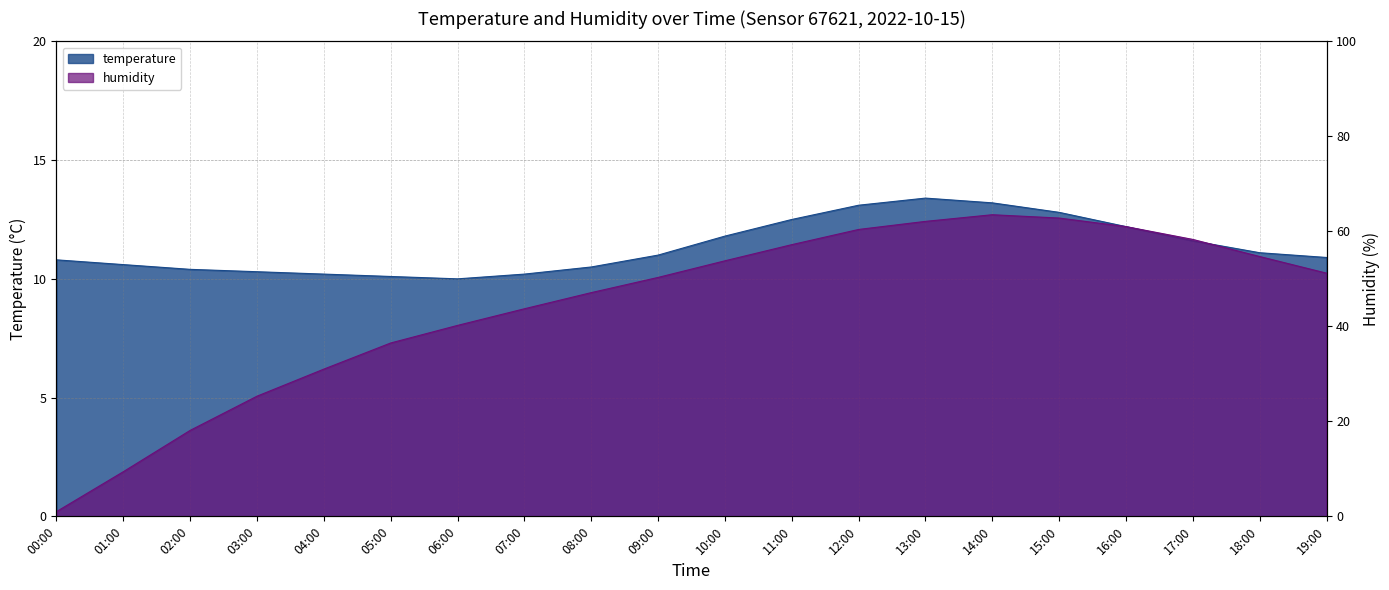

After their last crossing, which series has the higher values: temperature or humidity?

humidity